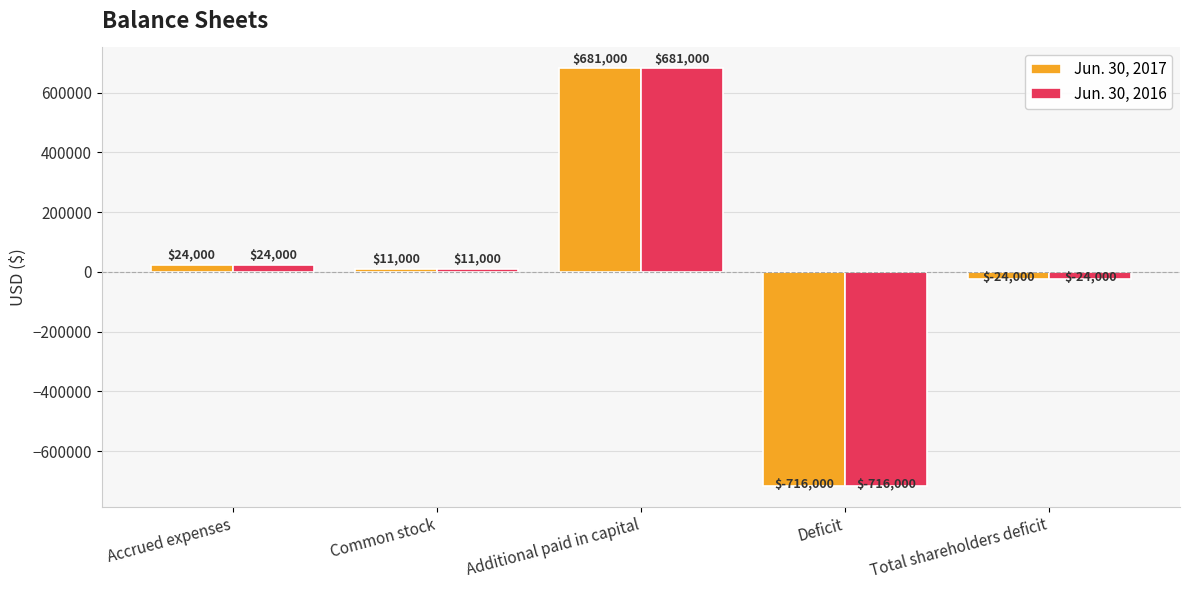

What is the sum of all Jun. 30, 2016 values?

-24000